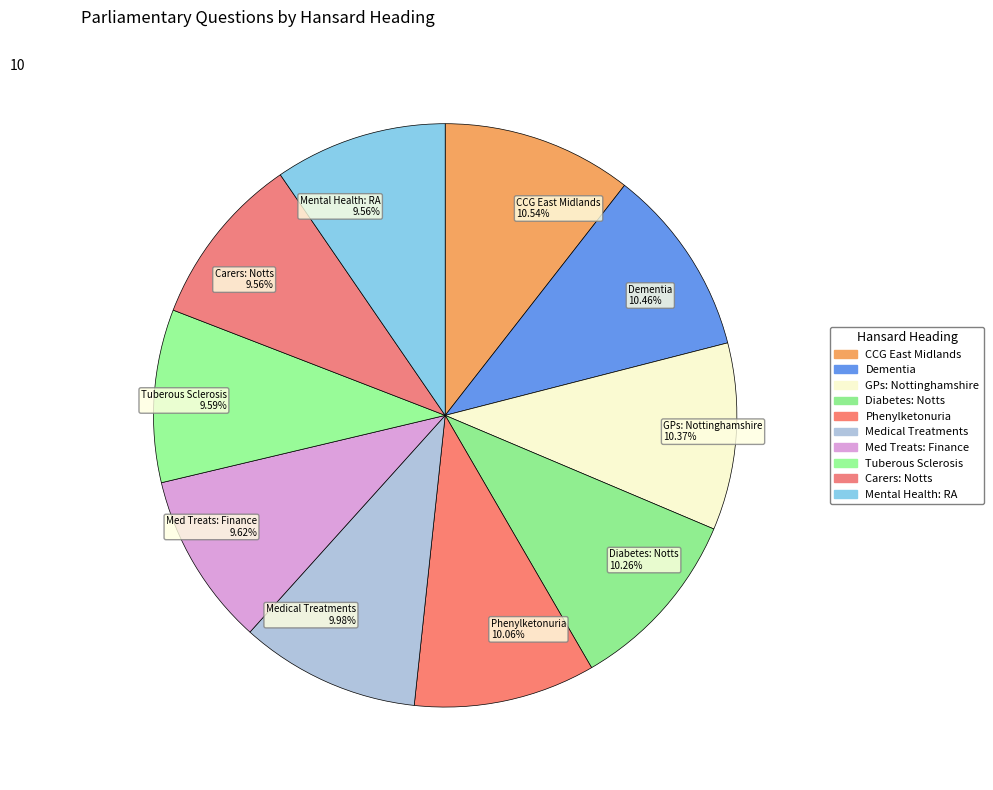

Is there a majority slice in this chart?

No